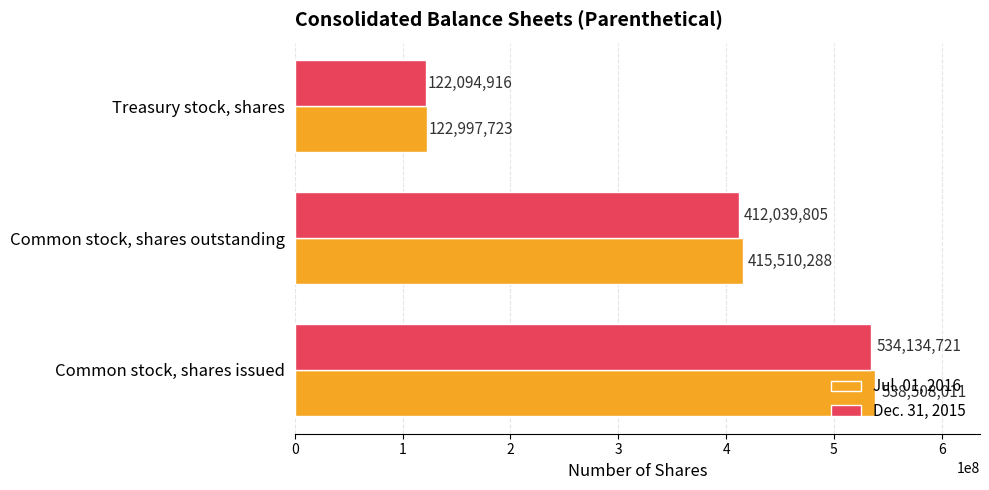

Which series has the largest total across all categories?

Jul. 01, 2016